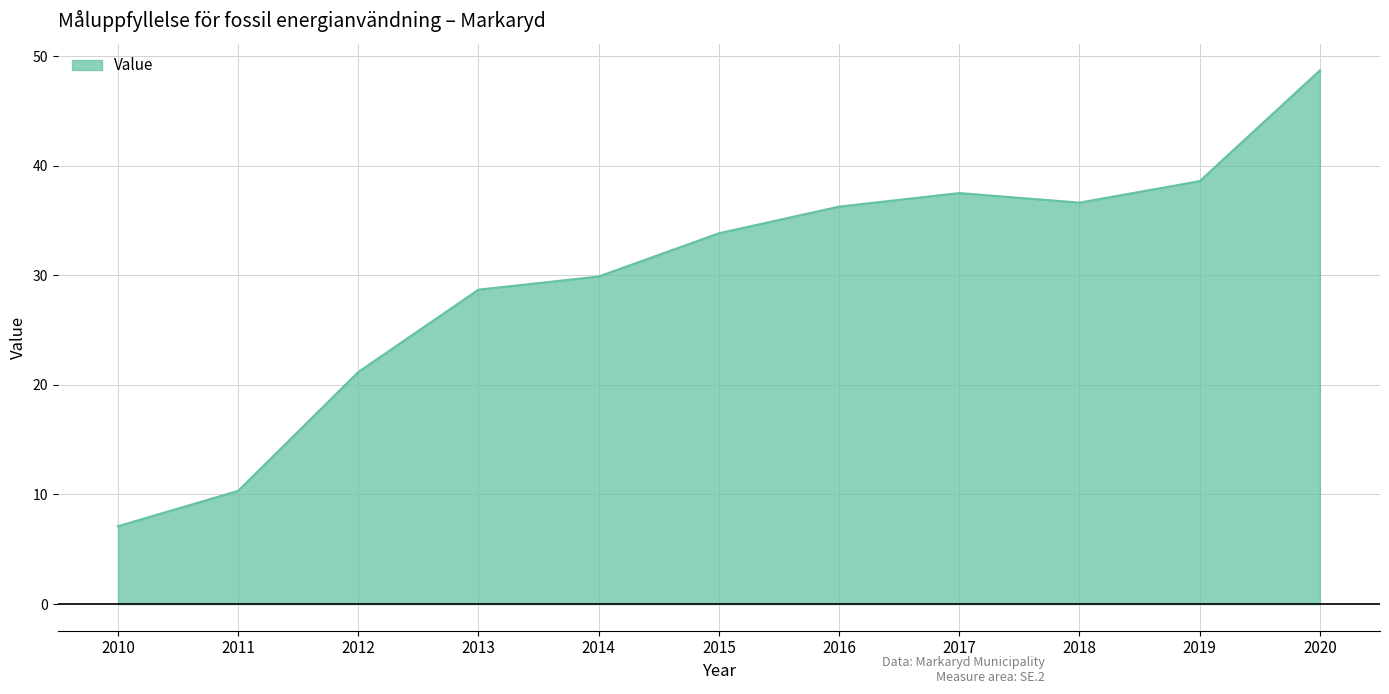

The chart shows a value of 10.4 at 2010. True or false?

False